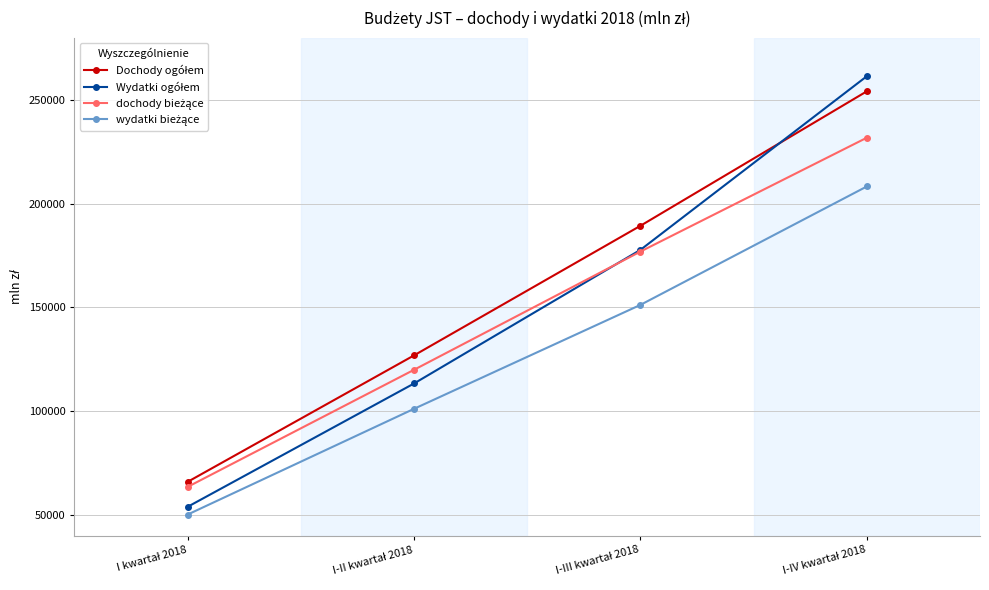

What is the minimum value shown in the chart?

50105